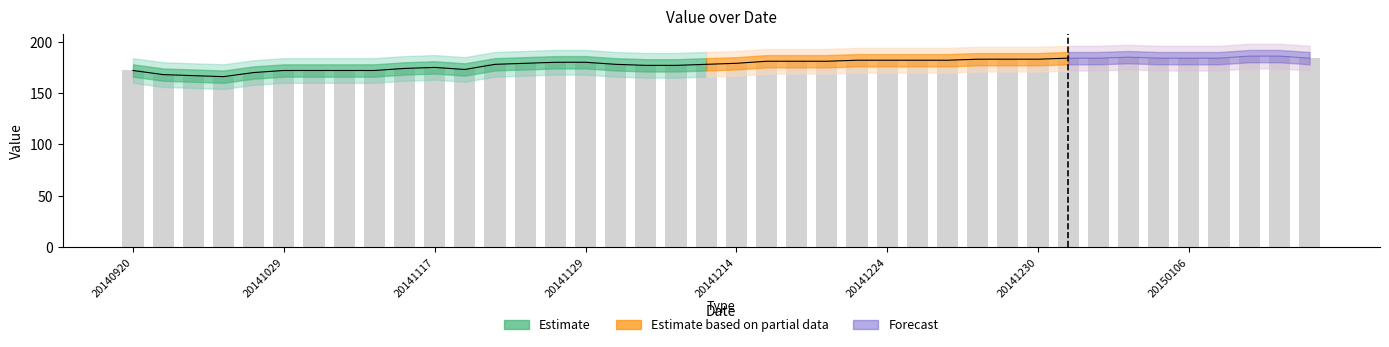

Are the bars grouped side by side (vs. stacked)?

No